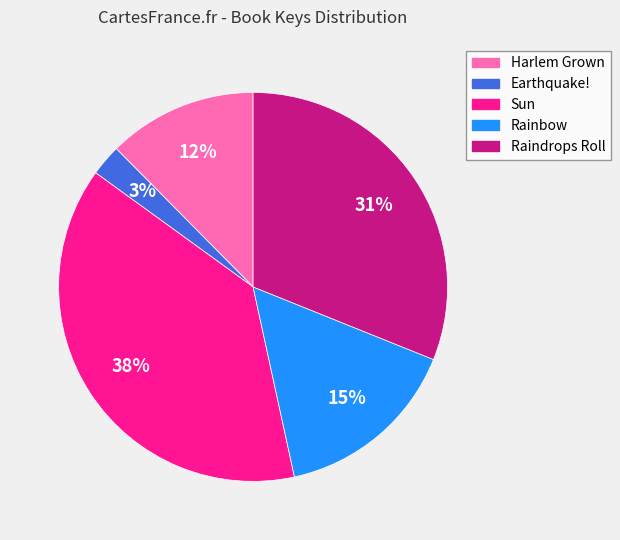

To the nearest percent, what is the combined percentage of Earthquake! and Harlem Grown?

15%